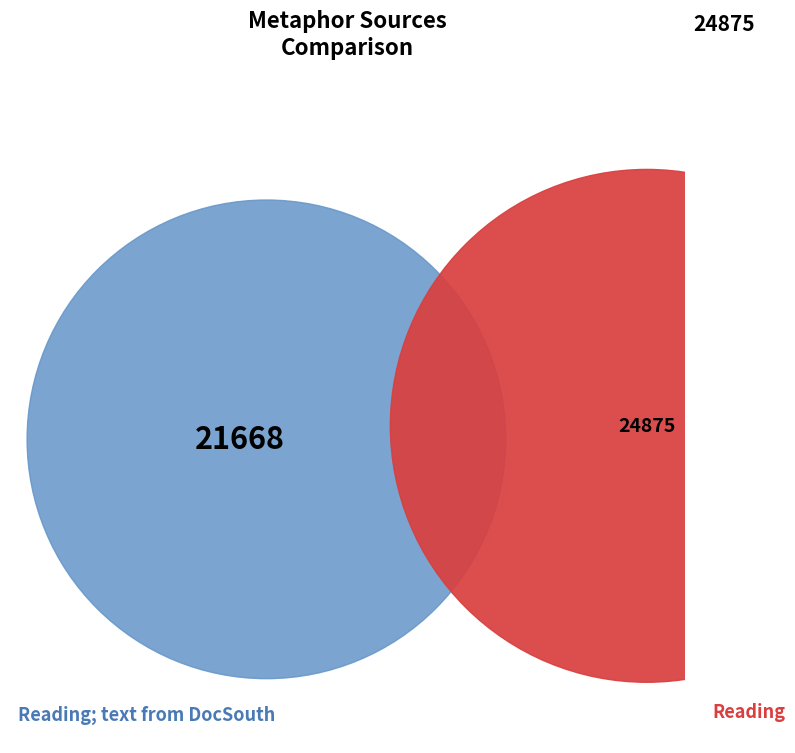

What portion of the pie excludes Reading?

46.6%